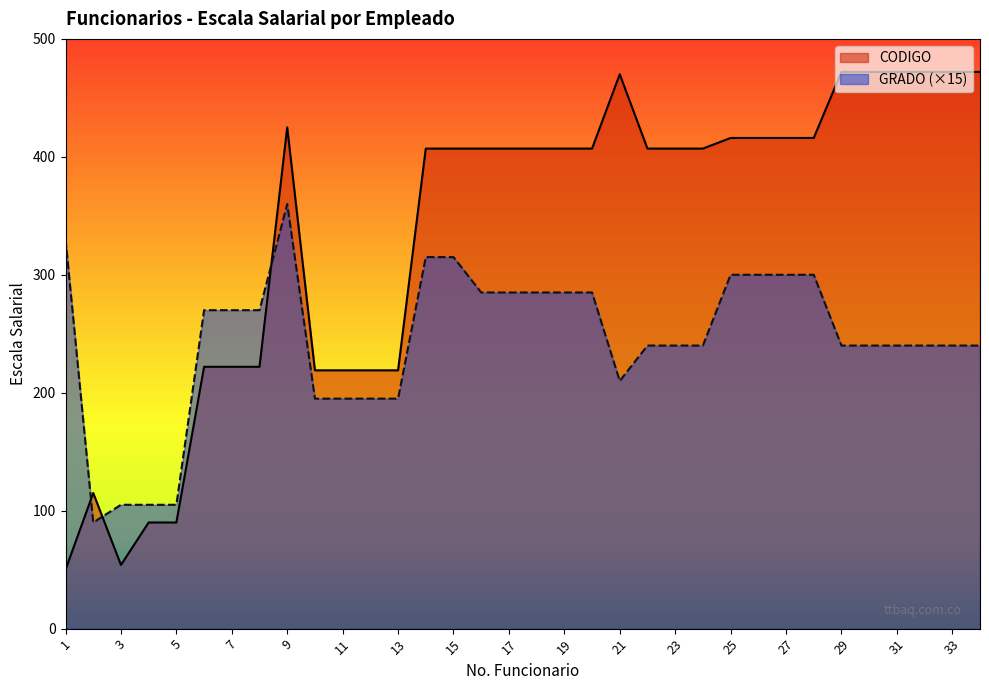

How many data points in GRADO are above 240?

16